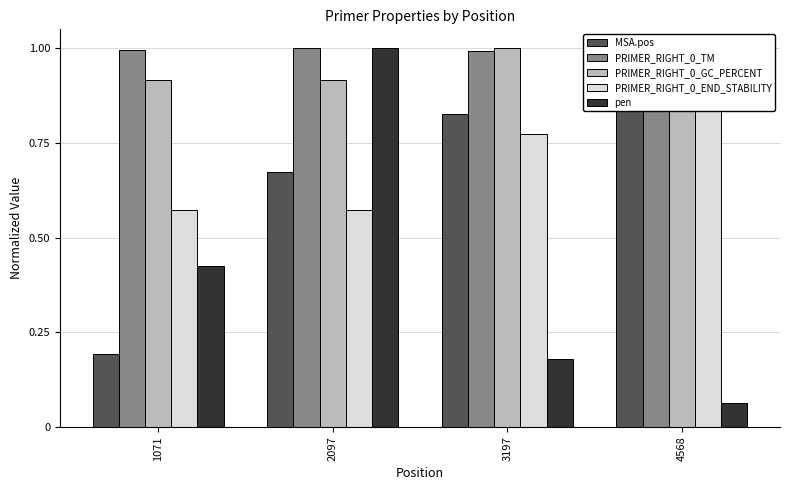

What are all the series names shown in the legend?

MSA.pos, PRIMER_RIGHT_0_TM, PRIMER_RIGHT_0_GC_PERCENT, PRIMER_RIGHT_0_END_STABILITY, pen